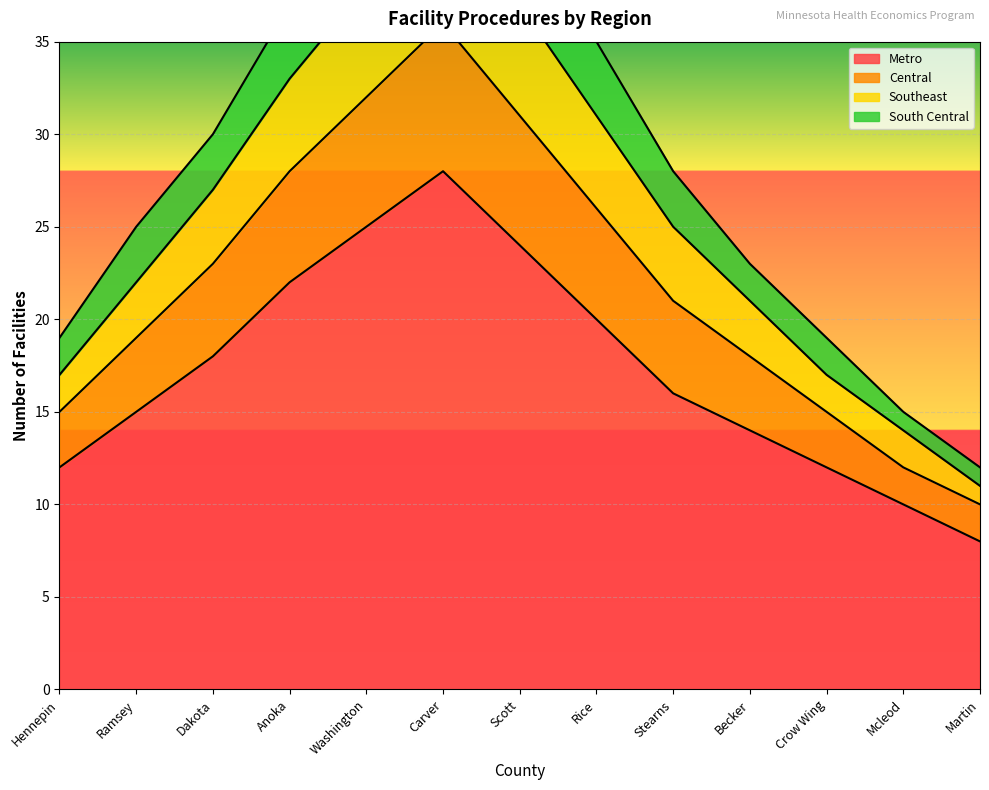

What is the lowest value of the Metro series?

8